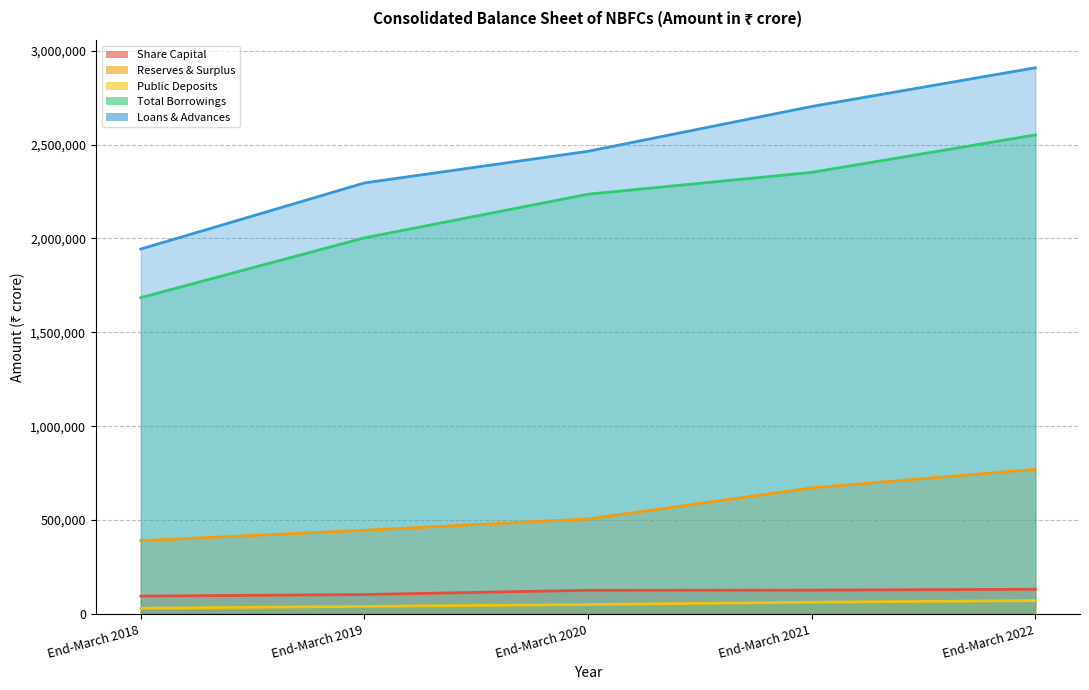

What is the difference between the maximum and minimum values in the Public Deposits series?

40625